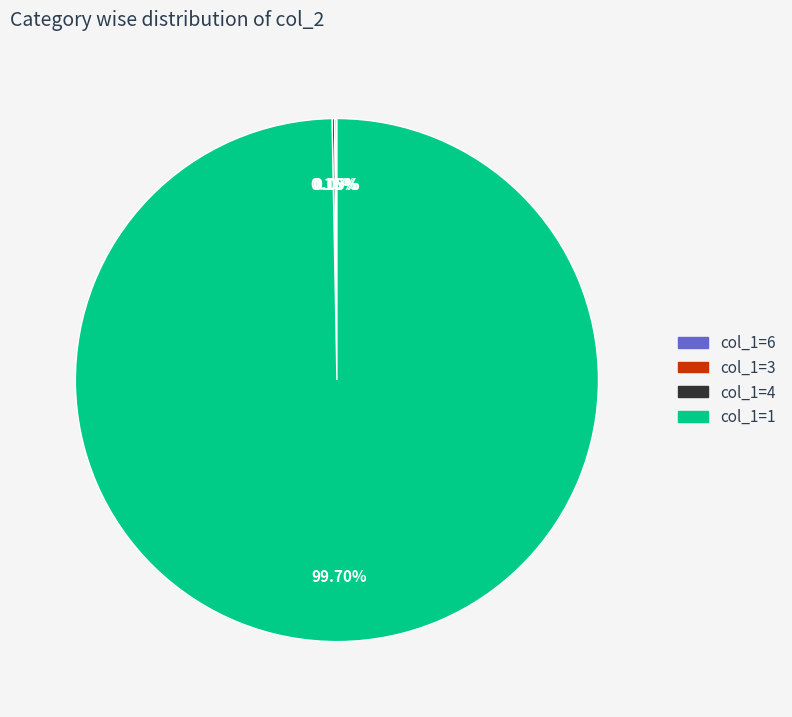

Is there any slice that represents more than half of the pie?

Yes